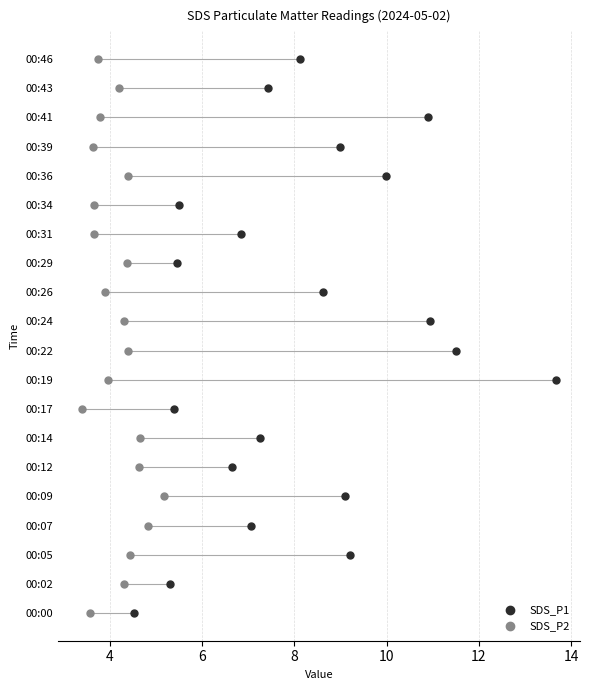

Which series has the largest Y range (max minus min)?

SDS_P1